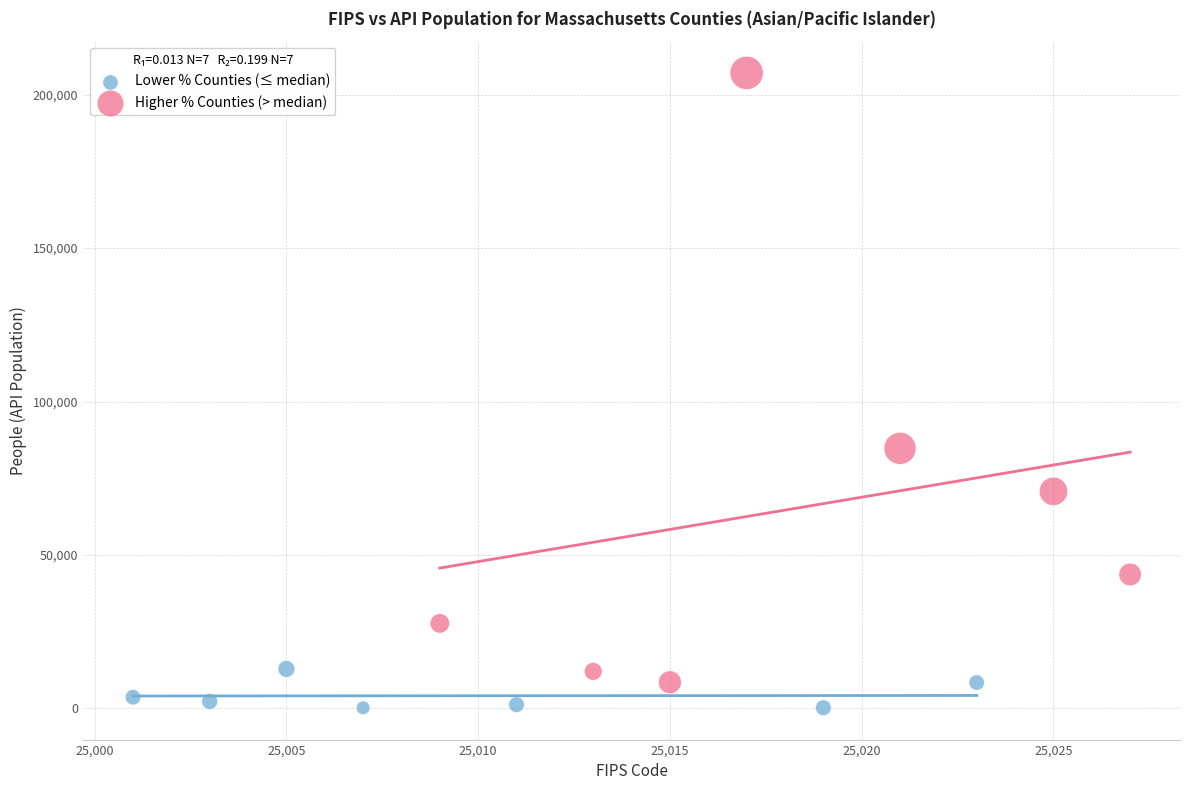

Which series has the largest Y range (max minus min)?

Higher % Counties (> median)